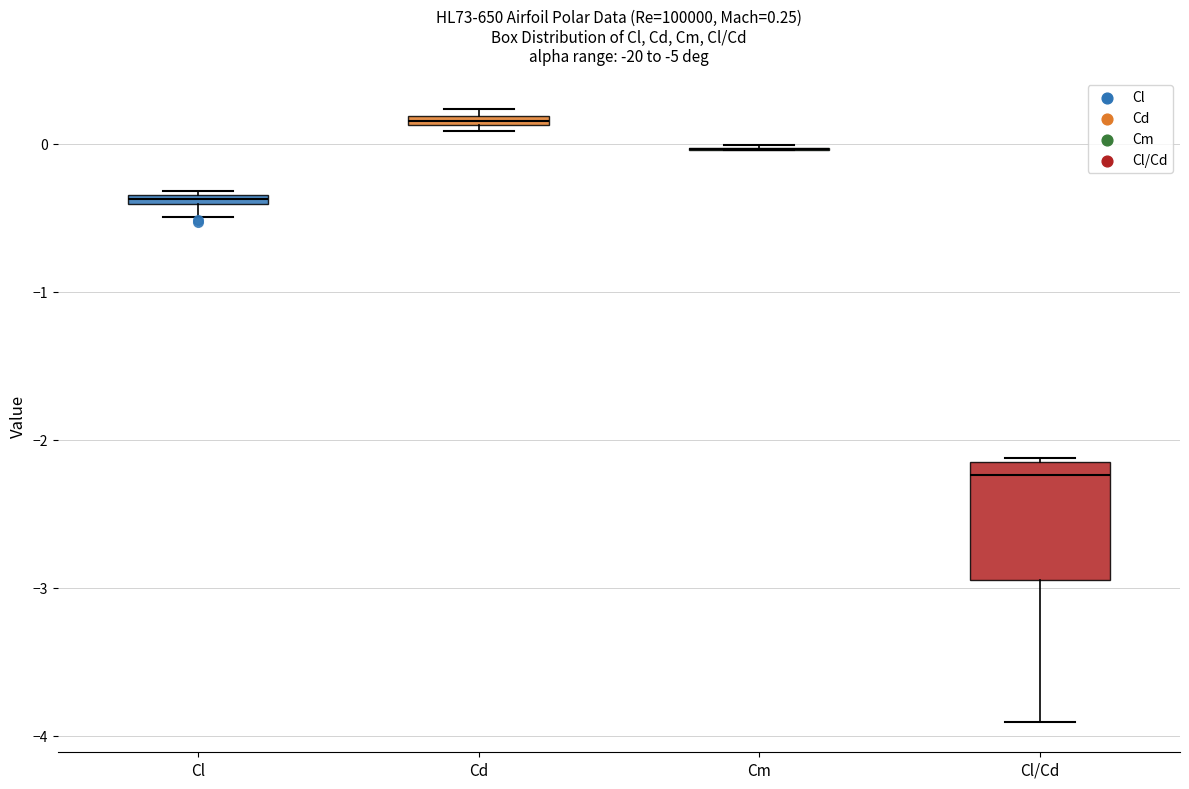

Comparing the boxes themselves (not the whiskers), which one is the tallest?

Cl/Cd